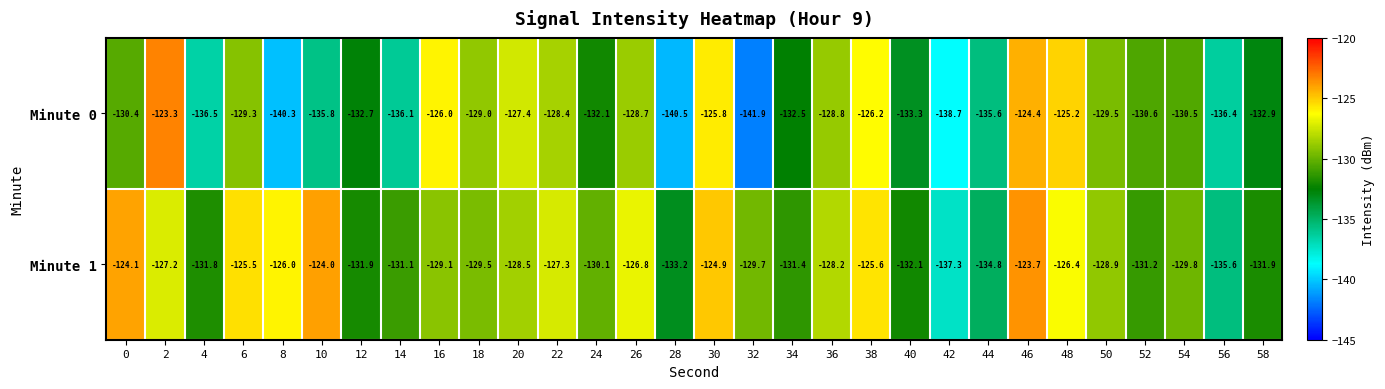

The value of Minute 1 at 42 is -180.1. True or false?

False